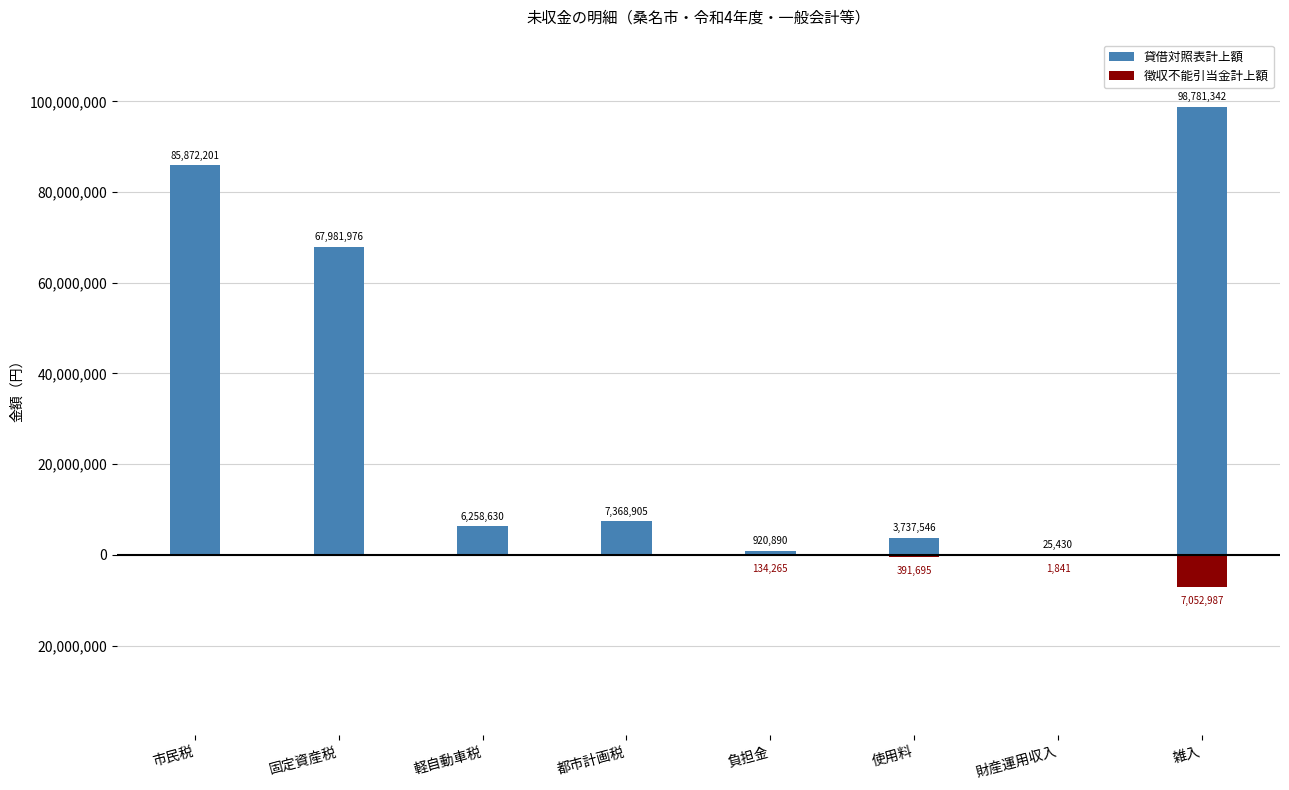

What position from the left is 財産運用収入?

7